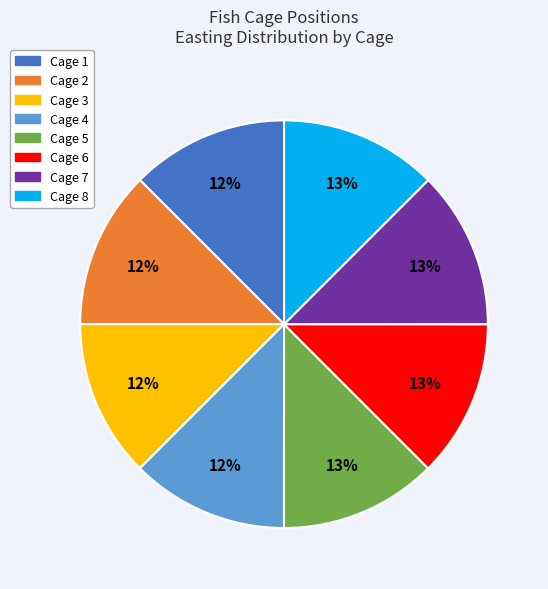

Combined, do Cage 4 and Cage 7 account for over 50%?

No